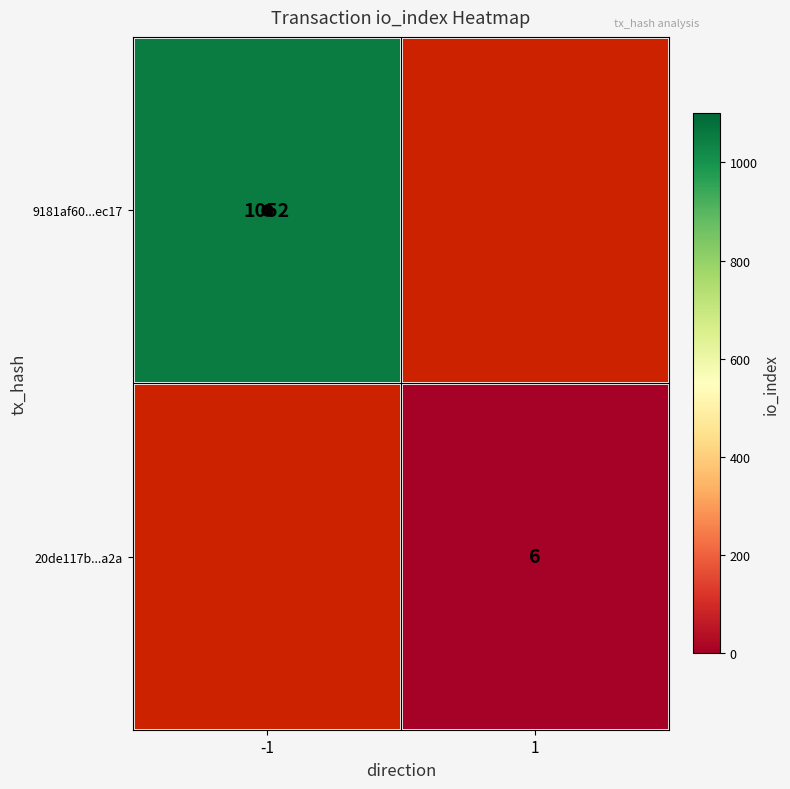

Is it true that 9181af60...ec17 equals 1052 at -1?

True